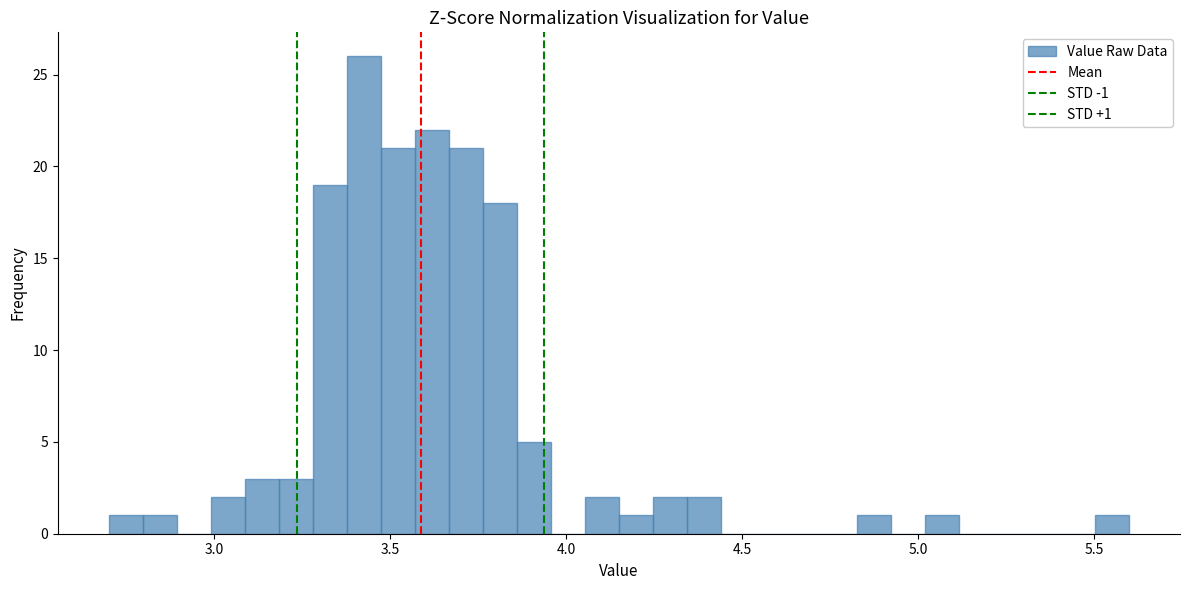

Around what value on the x-axis is the tallest bar? Give the approximate position of its centre, as read against the axis.

3.45